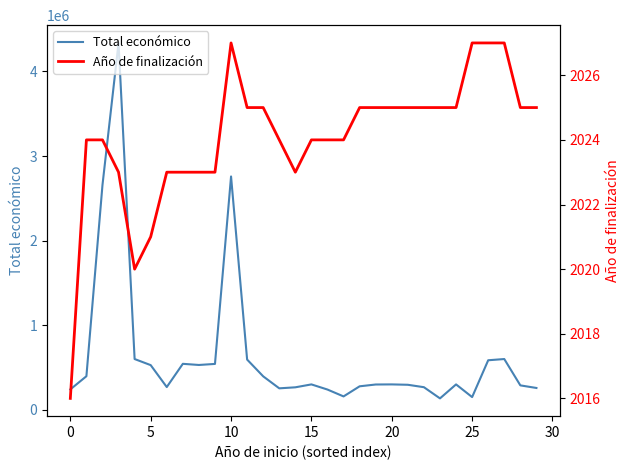

The value of Total económico at 10 is 4248624. True or false?

False